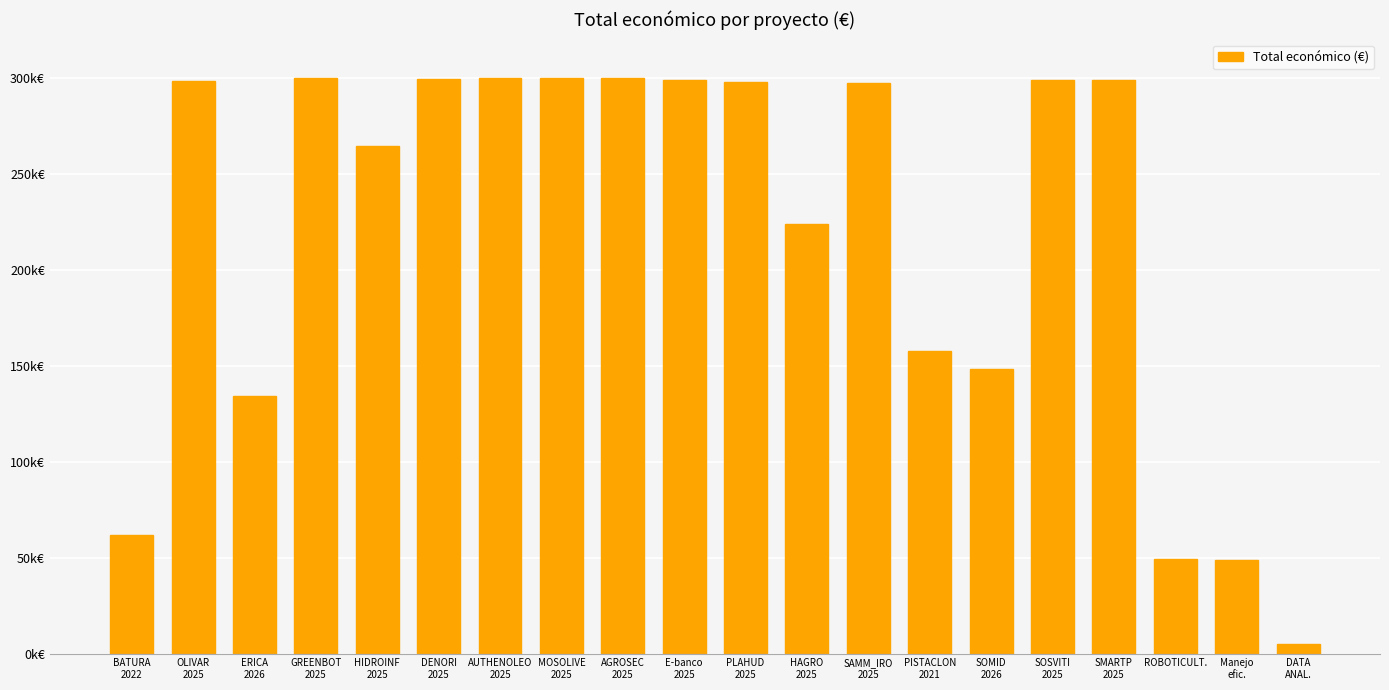

Reading left to right, list all the values displayed in this chart.

BATURA
2022=61847	OLIVAR
2025=298243	ERICA
2026=134112	GREENBOT
2025=299900	HIDROINF
2025=264387	DENORI
2025=299342	AUTHENOLEO
2025=299993	MOSOLIVE
2025=299986	AGROSEC
2025=299735	E-banco
2025=299109	PLAHUD
2025=297979	HAGRO
2025=223619	SAMM_IRO
2025=297514	PISTACLON
2021=157500	SOMID
2026=148534	SOSVITI
2025=298848	SMARTP
2025=298974	ROBOTICULT.=49291	Manejo
efic.=48896	DATA
ANAL.=4900